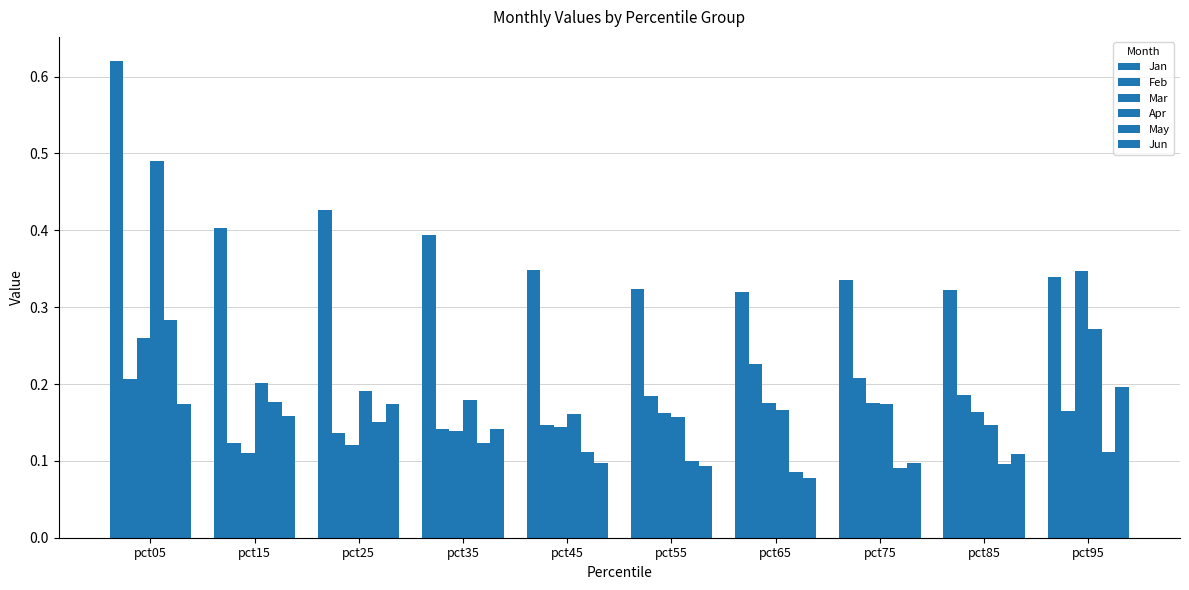

Reading right to left, extract all data points from this chart.

Jan: pct95=0.3	pct85=0.3	pct75=0.3	pct65=0.3	pct55=0.3	pct45=0.3	pct35=0.4	pct25=0.4	pct15=0.4	pct05=0.6
Feb: pct95=0.2	pct85=0.2	pct75=0.2	pct65=0.2	pct55=0.2	pct45=0.1	pct35=0.1	pct25=0.1	pct15=0.1	pct05=0.2
Mar: pct95=0.3	pct85=0.2	pct75=0.2	pct65=0.2	pct55=0.2	pct45=0.1	pct35=0.1	pct25=0.1	pct15=0.1	pct05=0.3
Apr: pct95=0.3	pct85=0.1	pct75=0.2	pct65=0.2	pct55=0.2	pct45=0.2	pct35=0.2	pct25=0.2	pct15=0.2	pct05=0.5
May: pct95=0.1	pct85=0.1	pct75=0.1	pct65=0.1	pct55=0.1	pct45=0.1	pct35=0.1	pct25=0.2	pct15=0.2	pct05=0.3
Jun: pct95=0.2	pct85=0.1	pct75=0.1	pct65=0.1	pct55=0.1	pct45=0.1	pct35=0.1	pct25=0.2	pct15=0.2	pct05=0.2